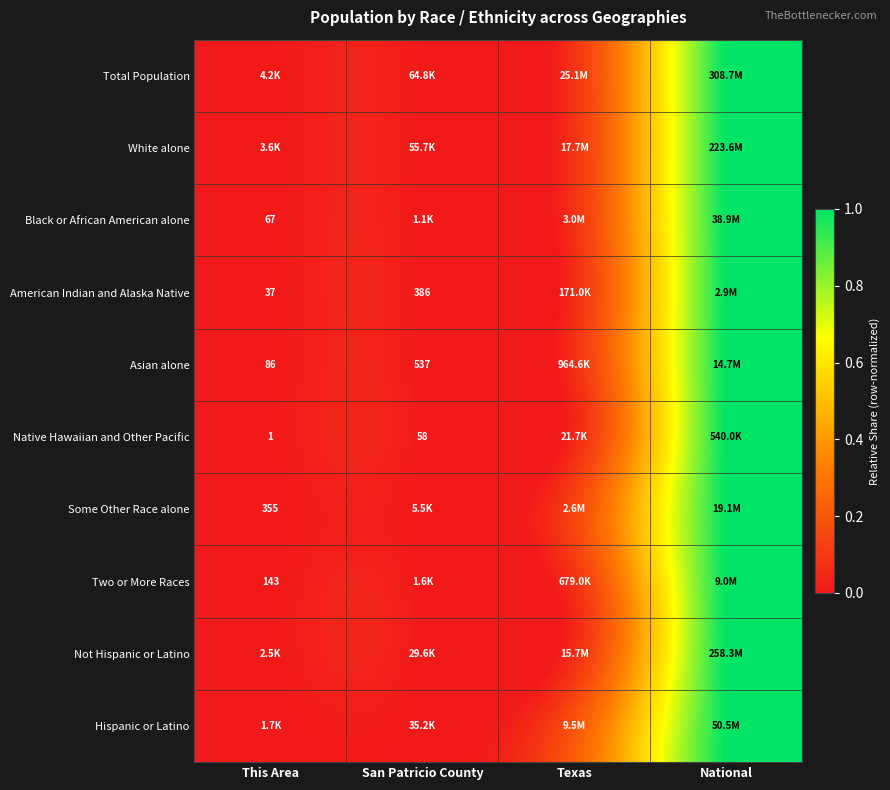

Is the value of American Indian and Alaska Native at This Area greater than the value of Asian alone at This Area?

No